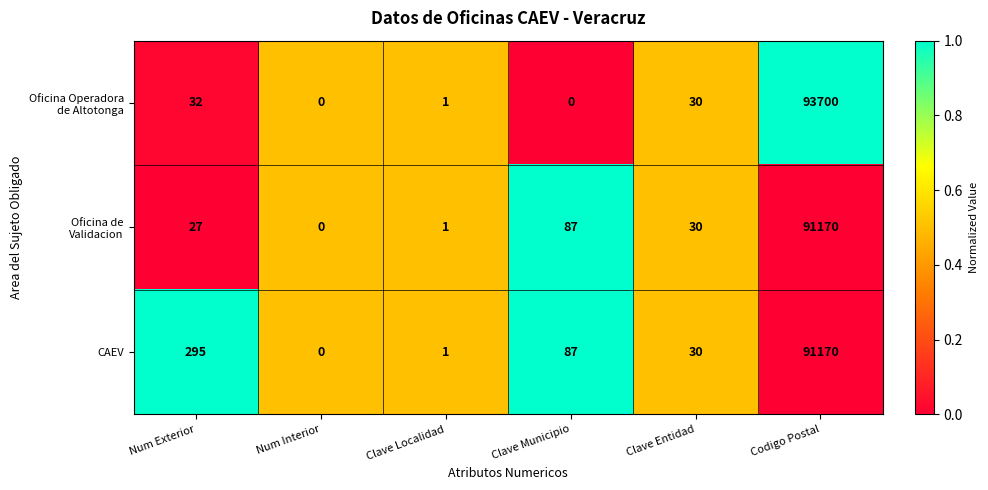

What is the difference between the CAEV values at Codigo Postal and Clave Municipio?

91083